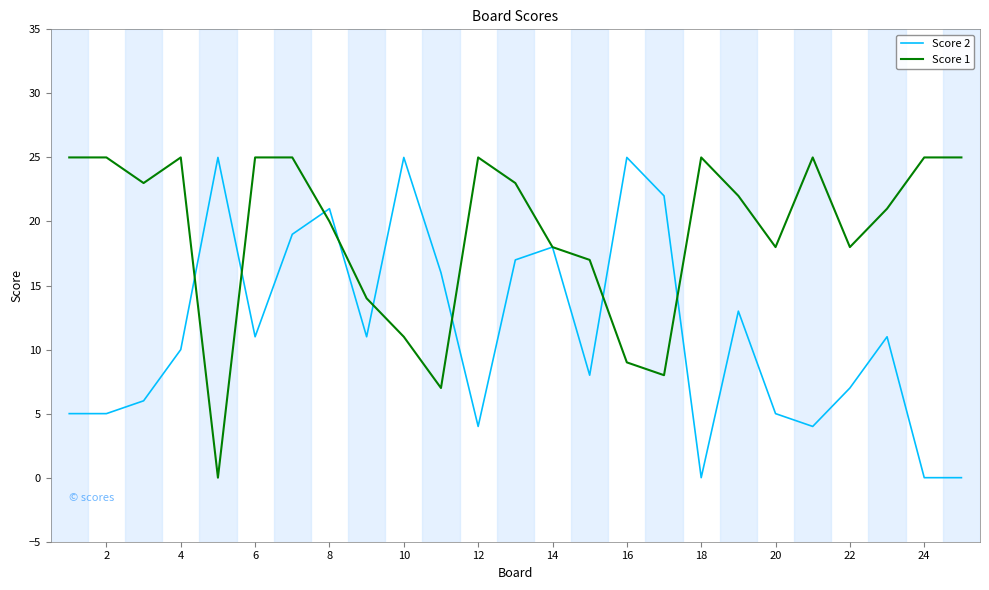

What is the highest value of the Score 2 series?

25